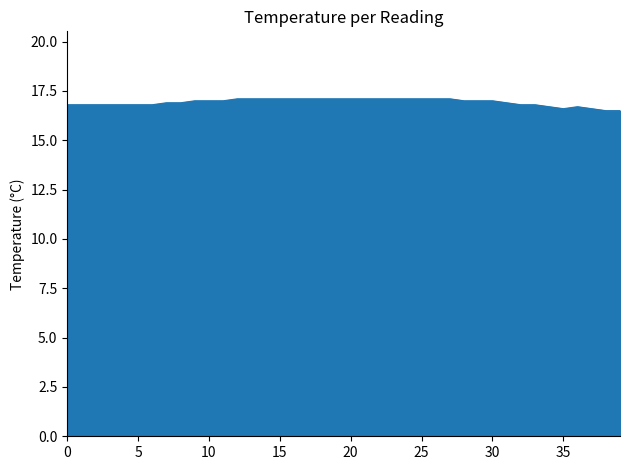

What is the smallest value displayed?

16.5